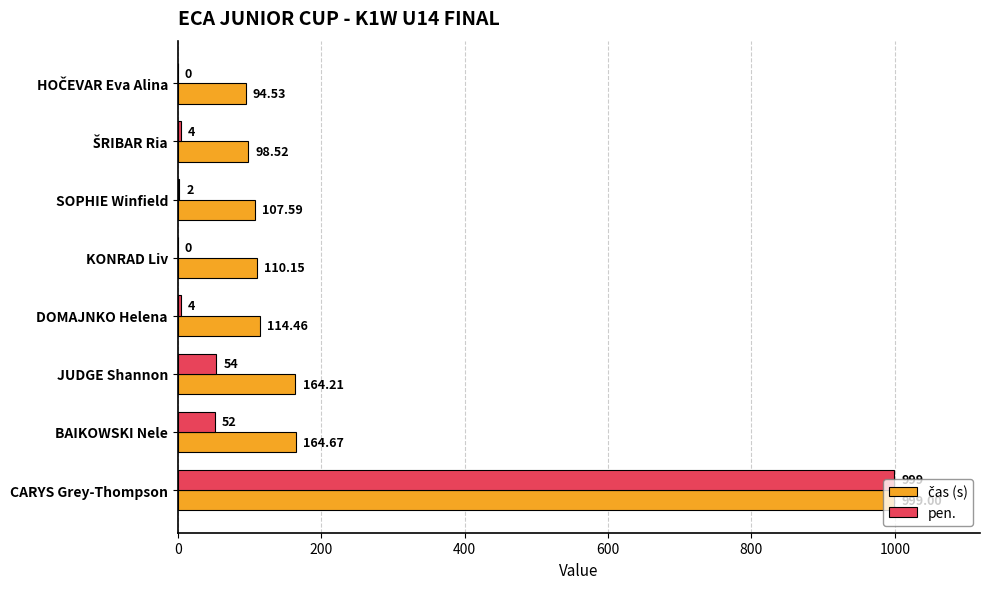

What is the total value across all series at CARYS Grey-Thompson?

1998.0